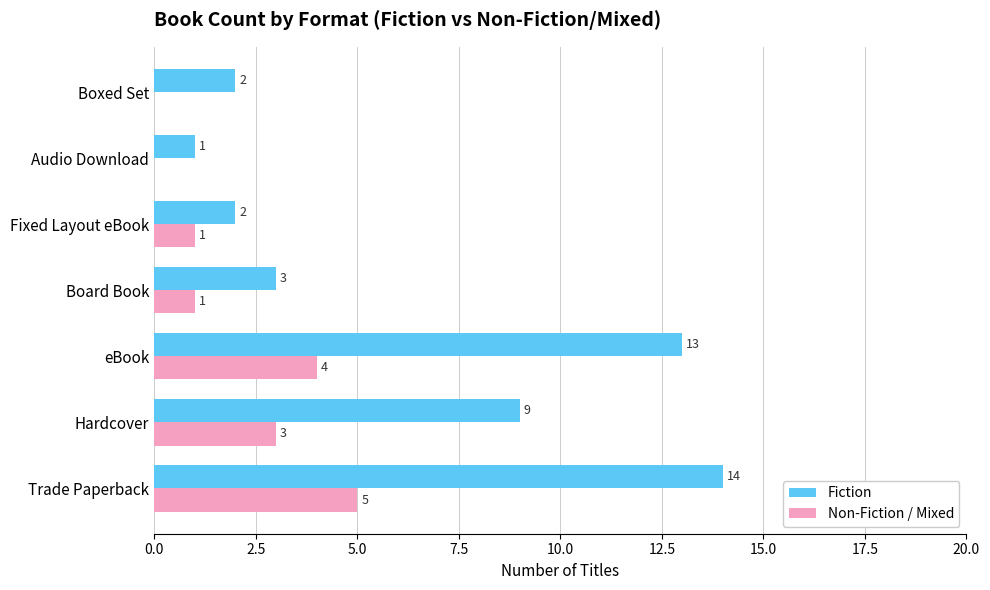

How many data points does each series have?

7